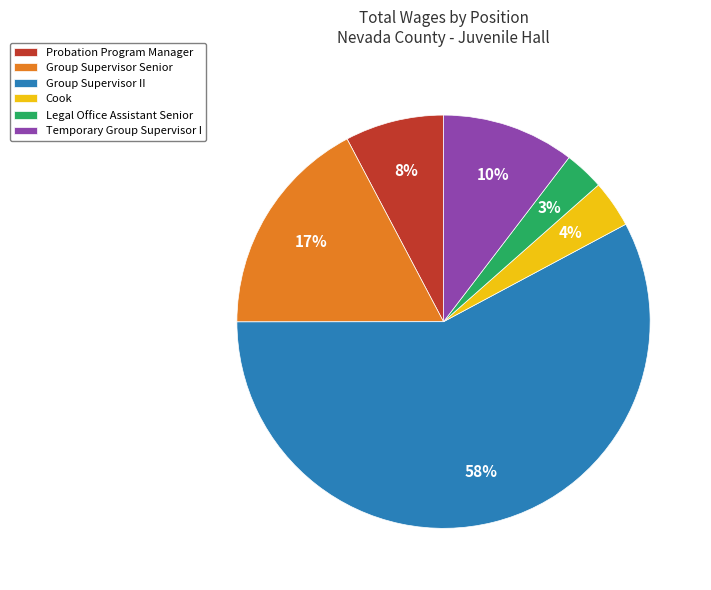

Does any single category account for the majority?

Yes